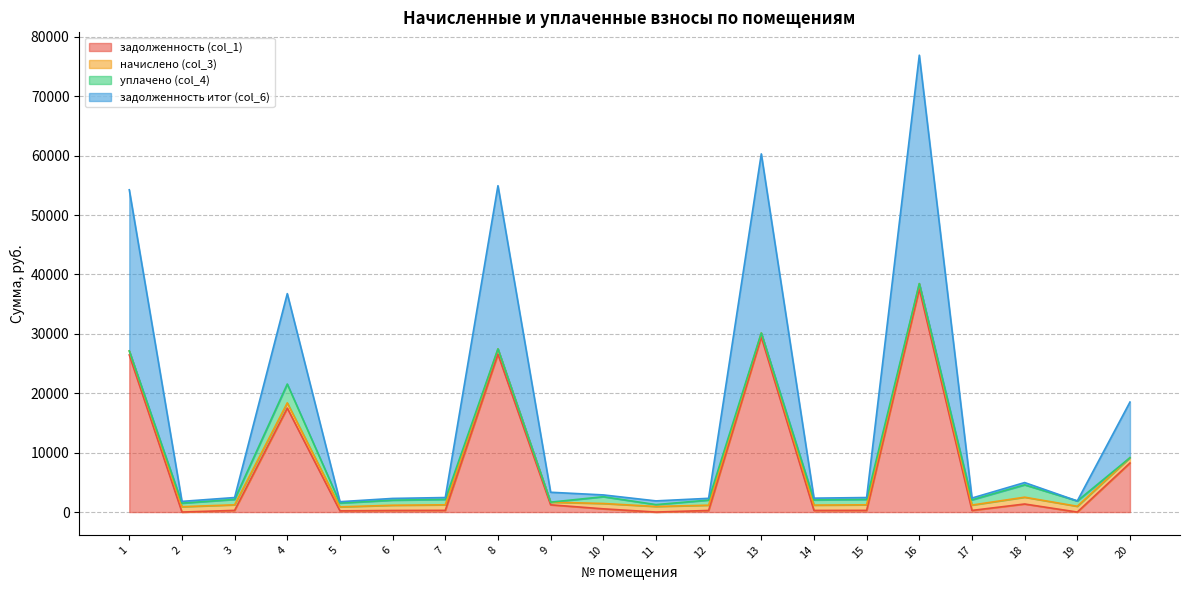

What is the average value of the задолженность (col_1) series?

7554.1